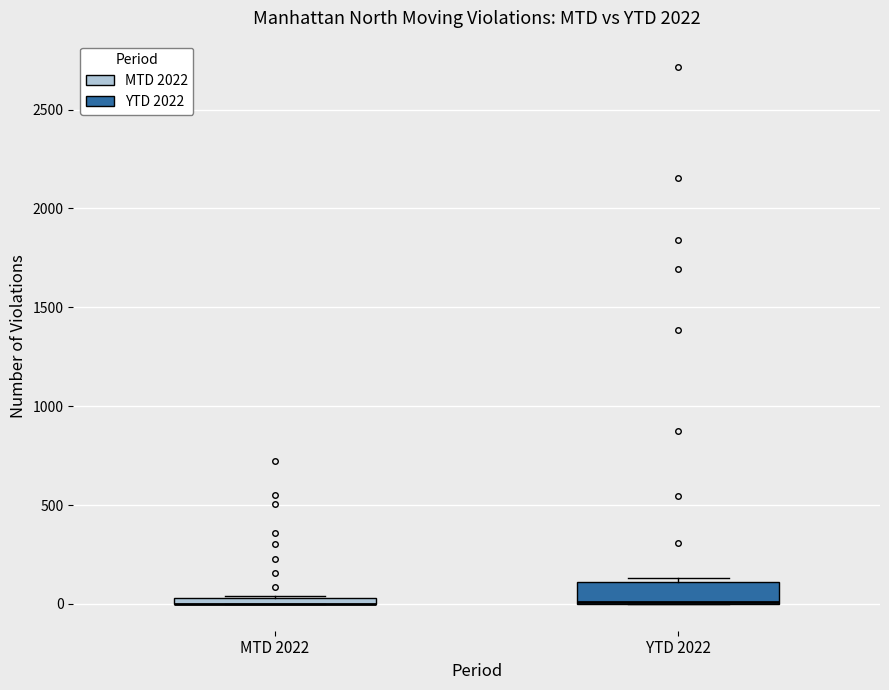

Where is the upper edge of the box for MTD 2022 on the y-axis? The values are not printed on the chart, so give them approximately, as read against the axis.

50